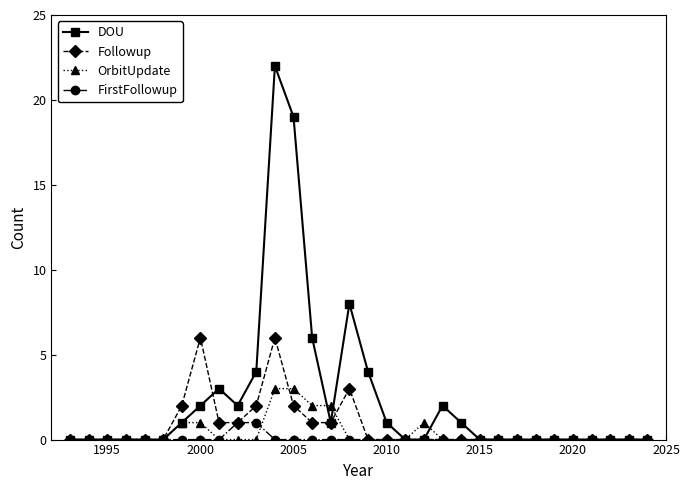

What is the value of the FirstFollowup point at the 11th from the left?

1